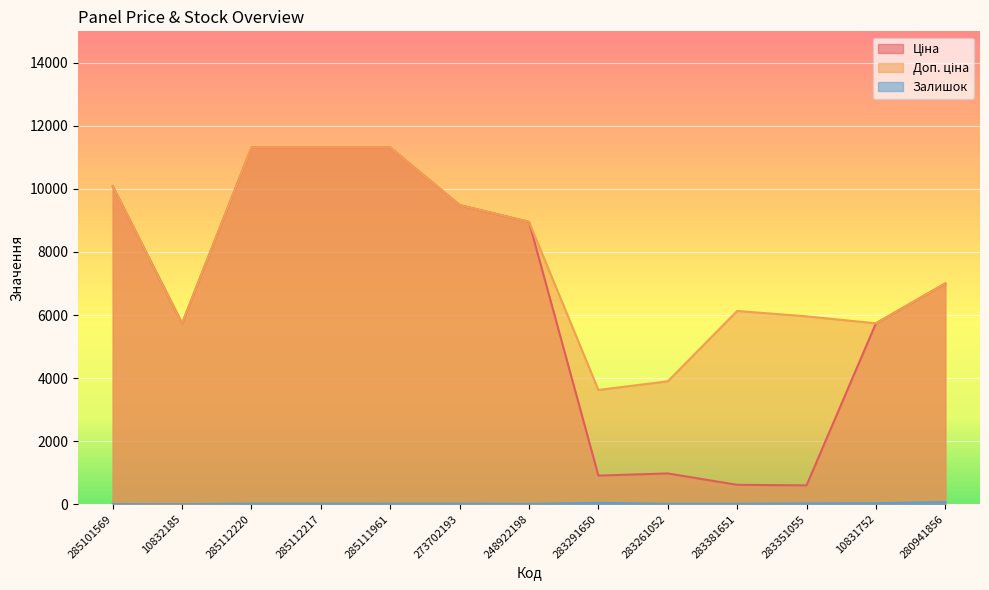

How many interior local valleys does the Доп. ціна series have?

3